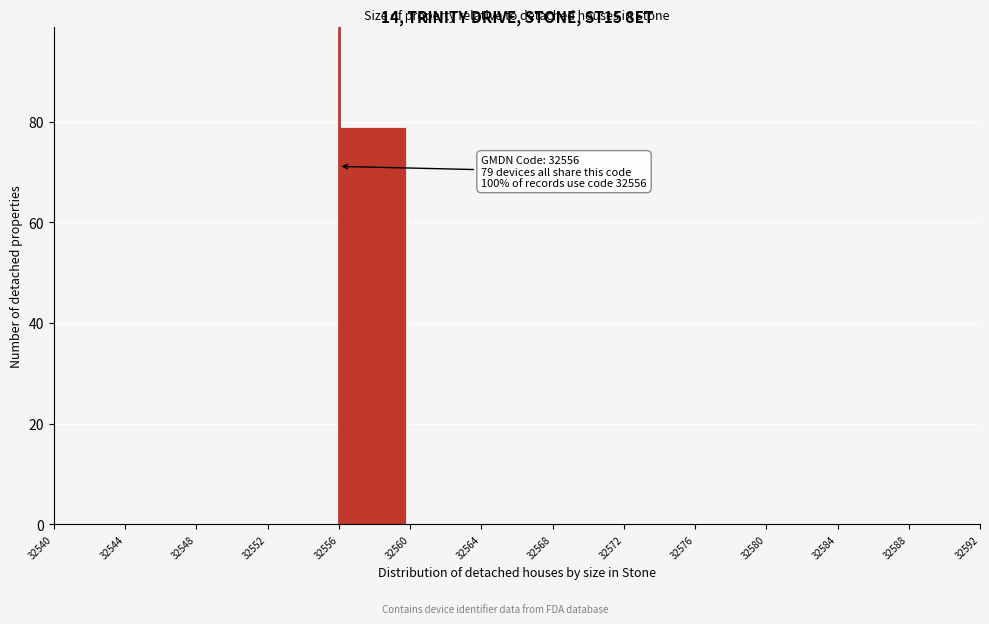

Over which range of the x-axis is the bar tallest?

32556 to 32560